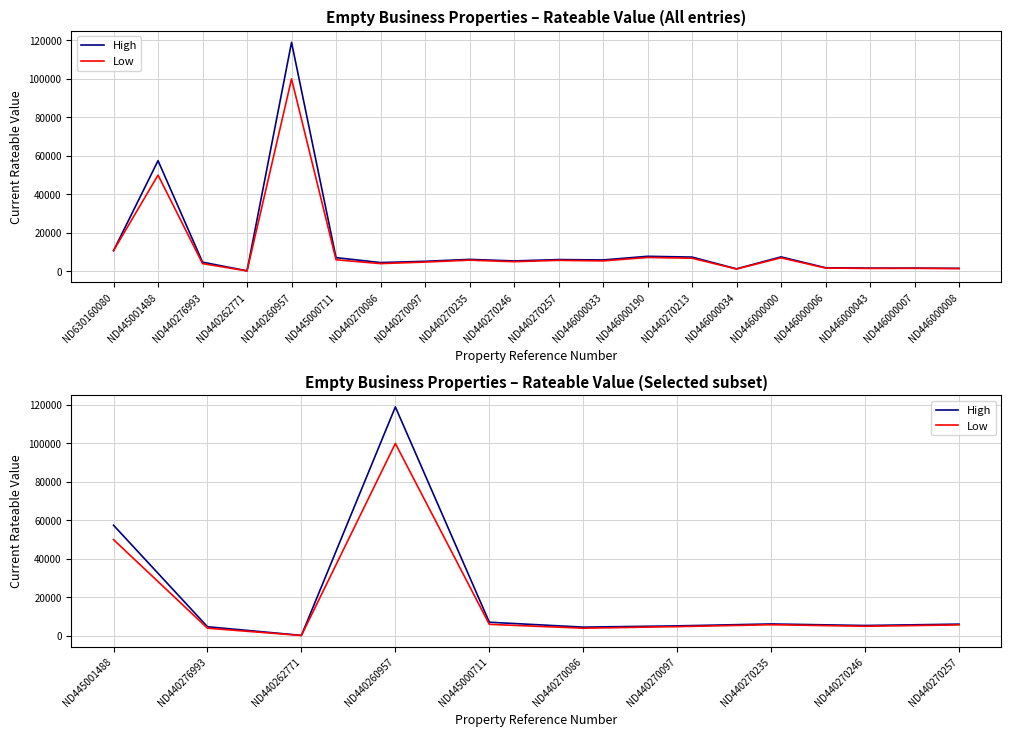

What is the approximate value of High at ND440270257, to the nearest 10?

6100